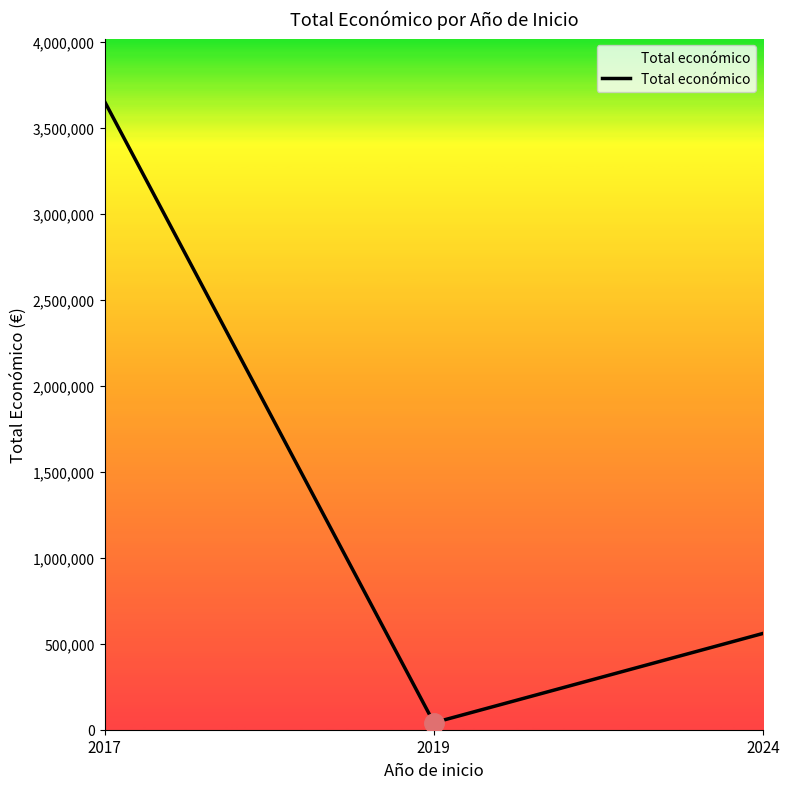

Read the value at 2019.

40814